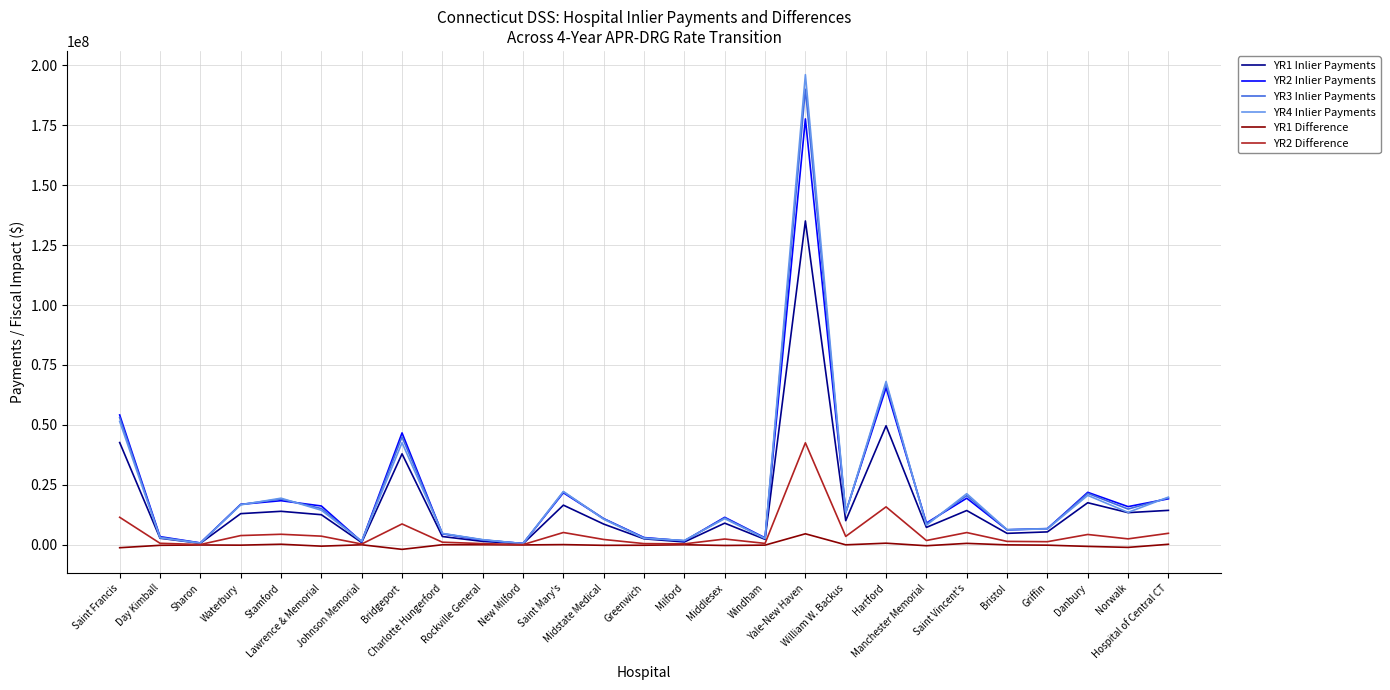

At how many categories does at least one series exceed 149160957?

1